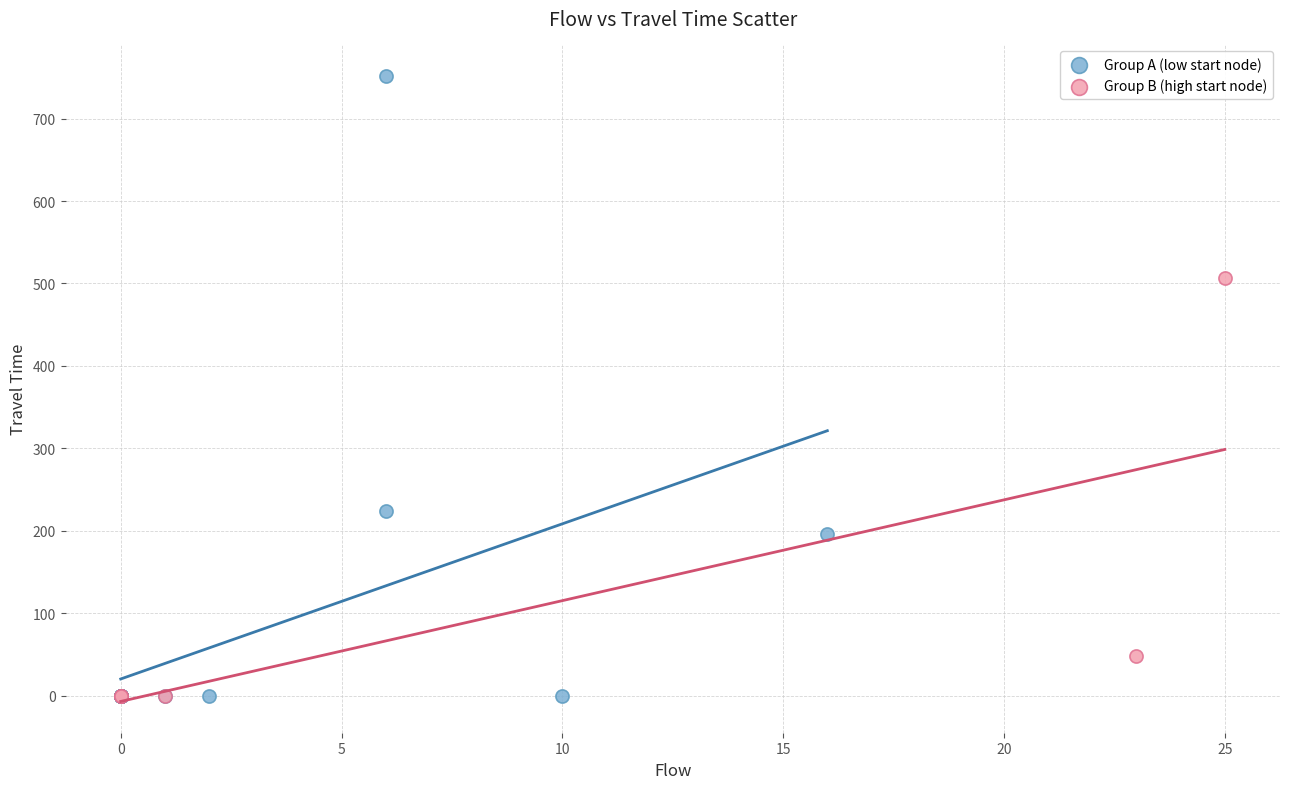

Which series has the widest spread of Y values?

Group A (low start node)